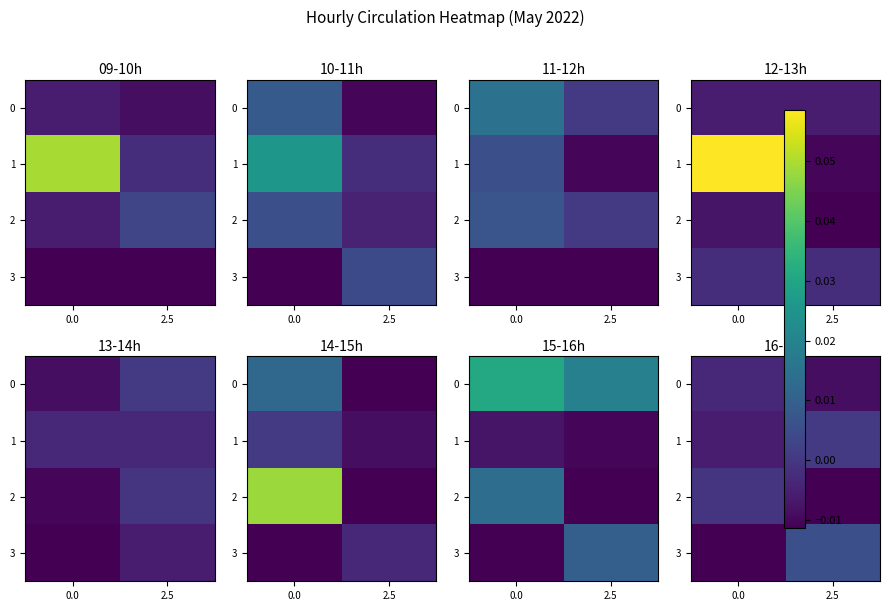

True or false: 2 has a value of -0.0 at 2.5.

False